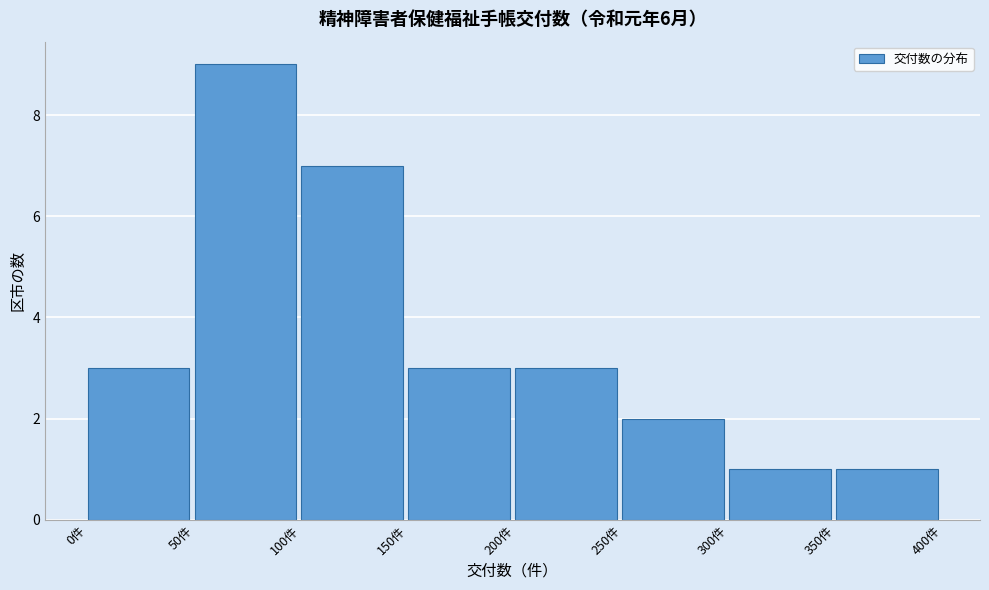

Which range on the x-axis has the tallest bar?

50 to 100